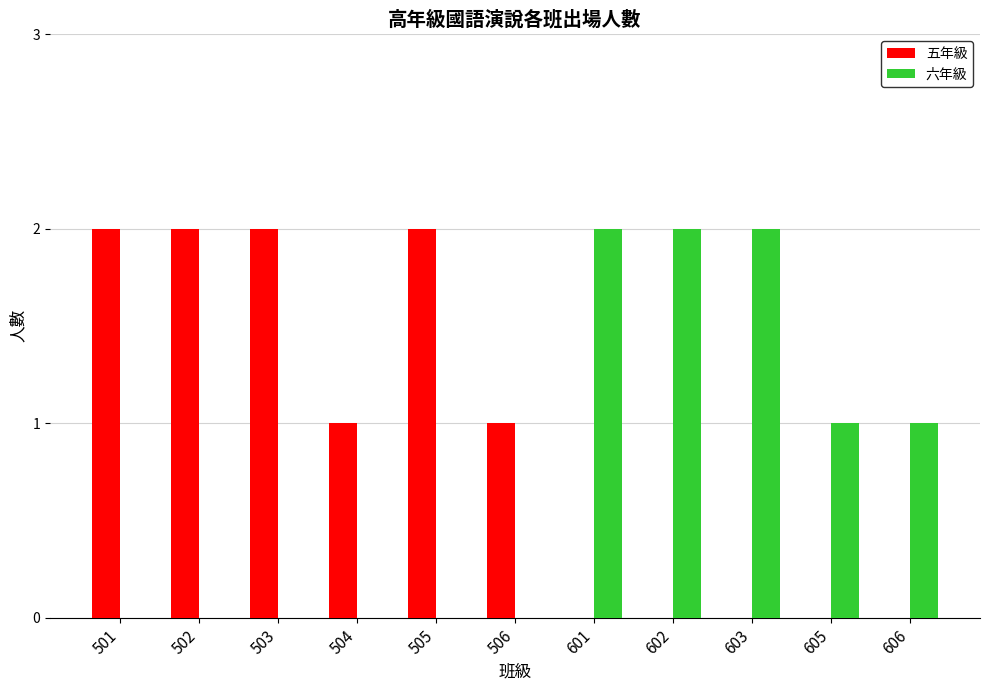

True or false: 五年級 has a value of 2 at 503.

True